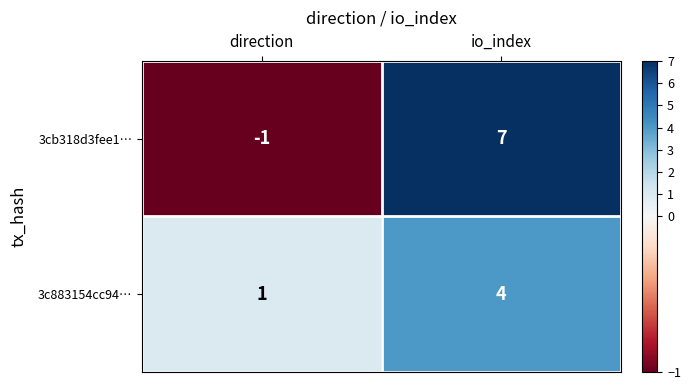

What is the difference between the 3cb318d3fee1… values at direction and io_index?

8